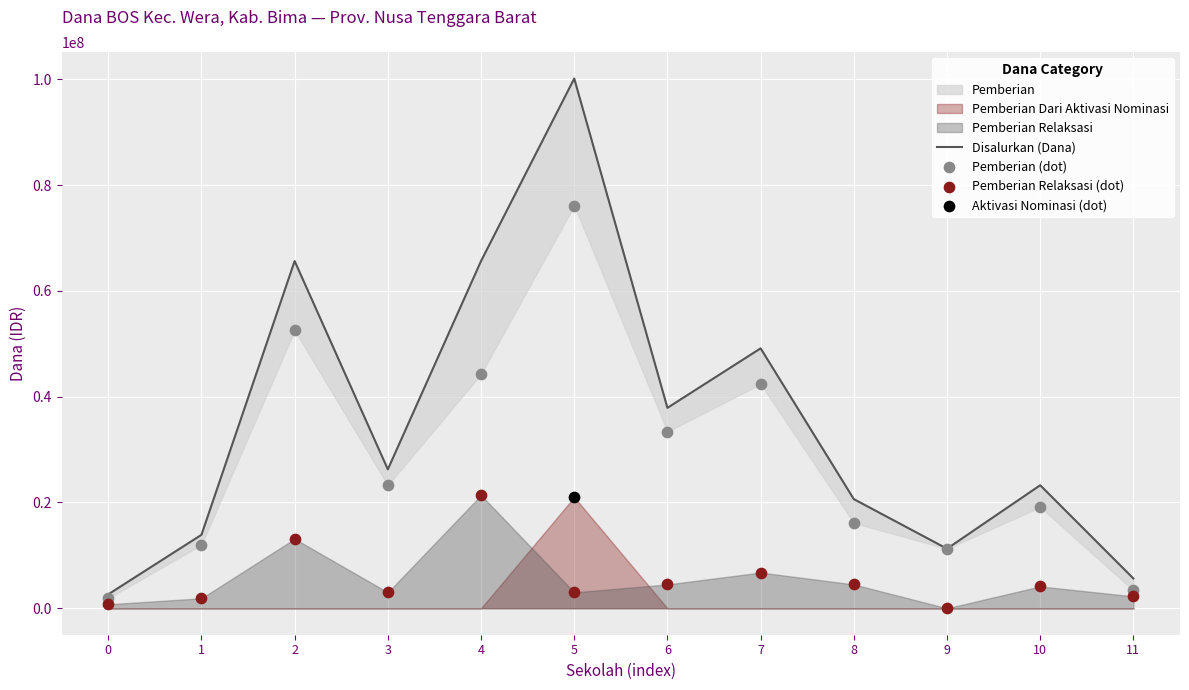

Which series contains the highest Y value?

Disalurkan (Dana)